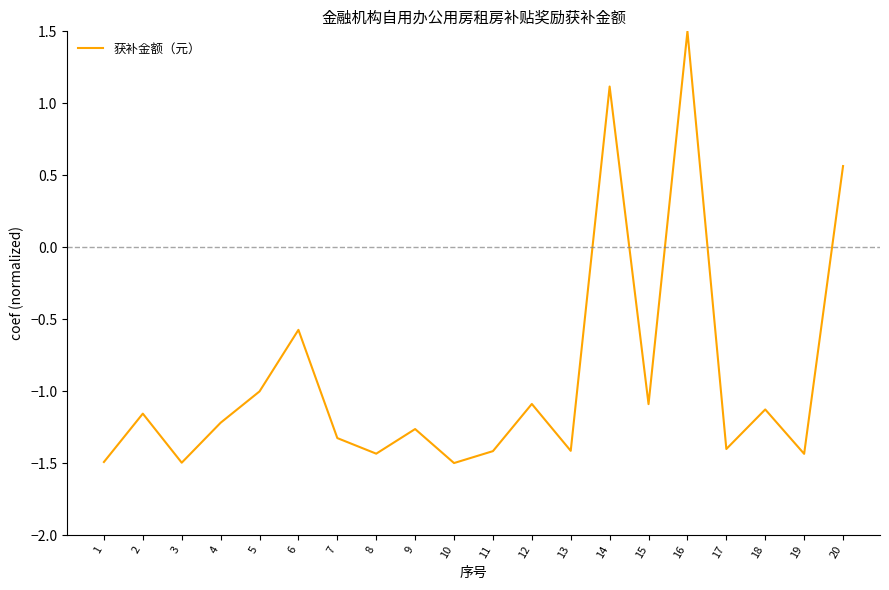

The chart shows a value of -1.6 at 15. True or false?

False